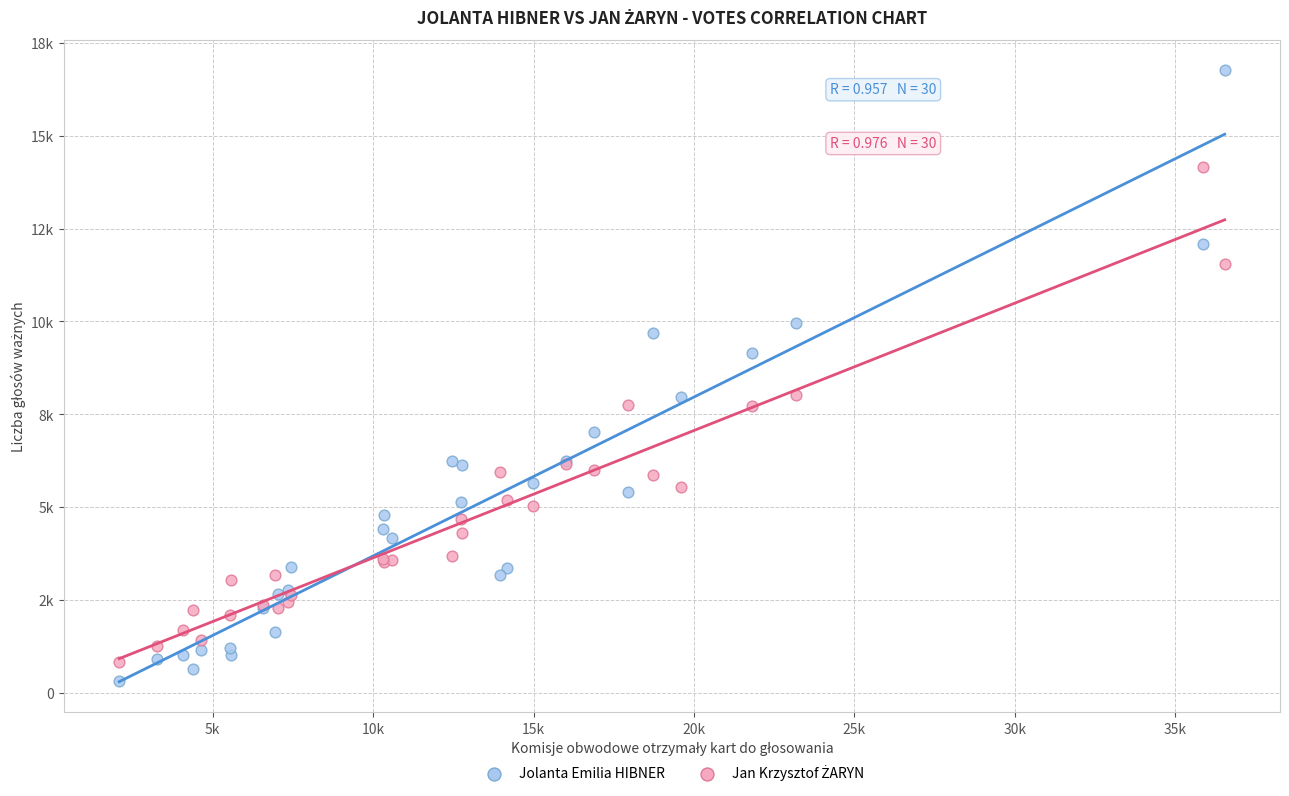

Which series contains the lowest Y value?

Jolanta Emilia HIBNER